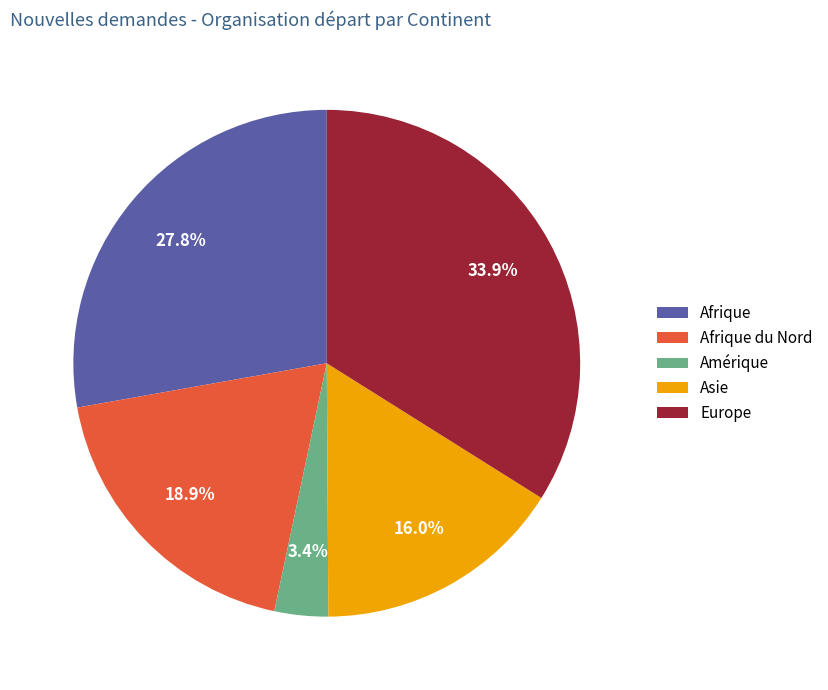

How many segments does this pie chart have?

5